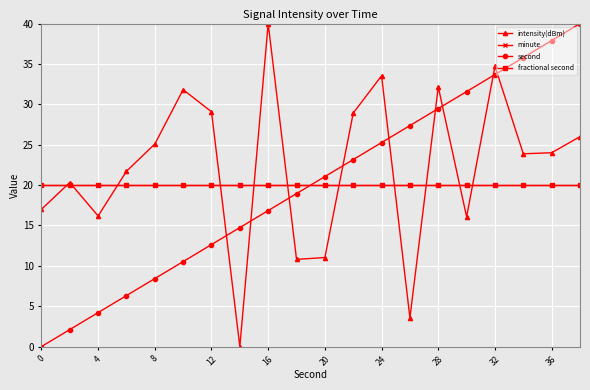

Does the chart have visible grid lines?

Yes